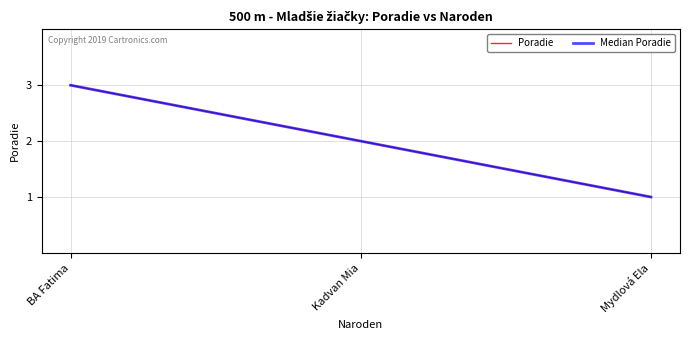

Which series has the largest total across all categories?

Poradie